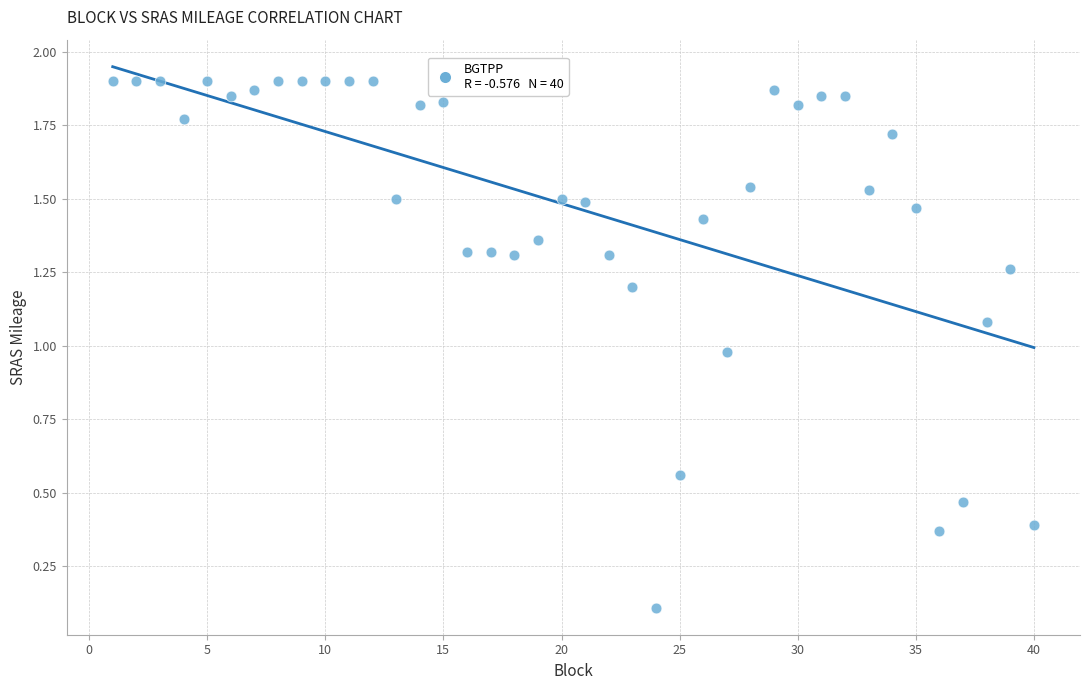

What is the range of X values (max minus min)?

39.0